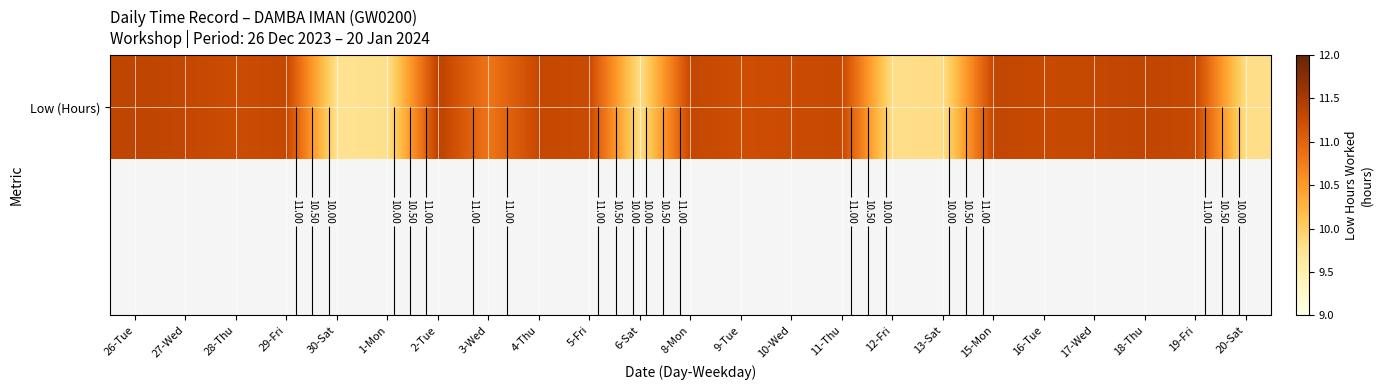

Rank the categories by value from highest to lowest.

2-Tue, 26-Tue, 18-Thu, 15-Mon, 27-Wed, 8-Mon, 29-Fri, 4-Thu, 17-Wed, 19-Fri, 11-Thu, 16-Tue, 5-Fri, 10-Wed, 28-Thu, 9-Tue, 3-Wed, 13-Sat, 6-Sat, 12-Fri, 20-Sat, 1-Mon, 30-Sat